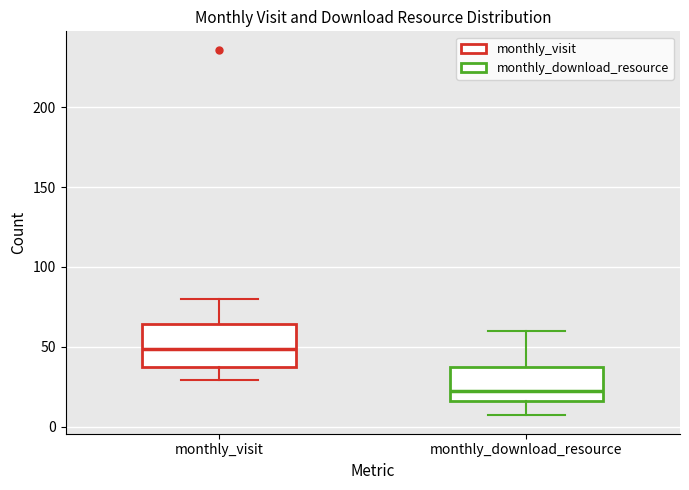

Reading left to right, transcribe this box plot: for each box, give where its median line is, the range the box spans, and where its two whiskers end, as read against the y-axis. The values are not printed on the chart, so give them approximately, as read against the axis.

monthly_visit: median 50, box 35 to 65, whiskers 30 to 80
monthly_download_resource: median 25, box 15 to 35, whiskers 5 to 60